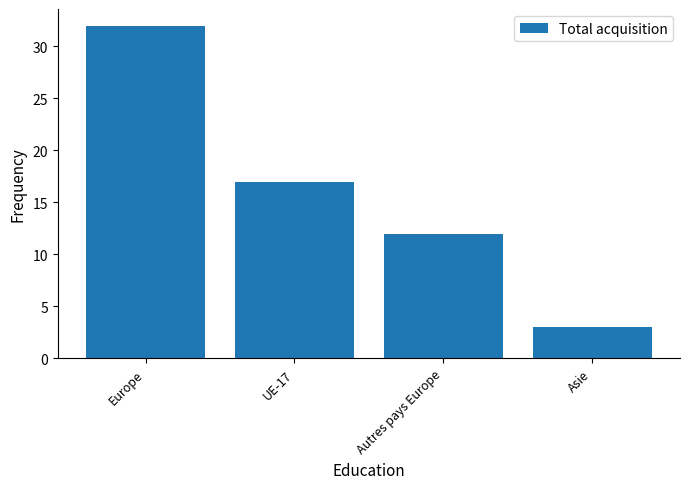

What is the label of the 2nd bar from the left?

UE-17